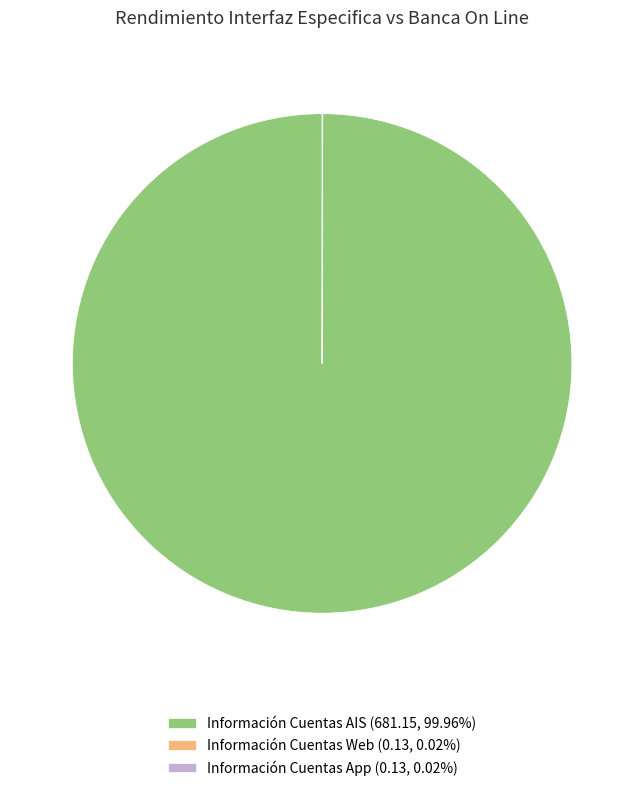

Does any single category account for the majority?

Yes